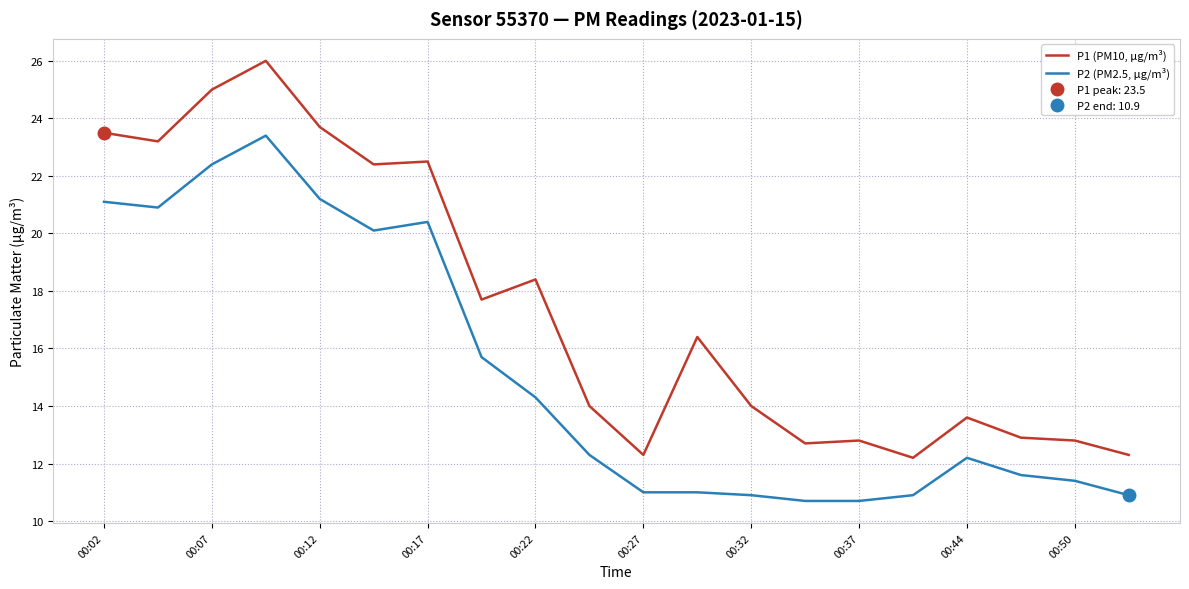

What is the maximum value for P1 (PM10, μg/m³)?

26.0